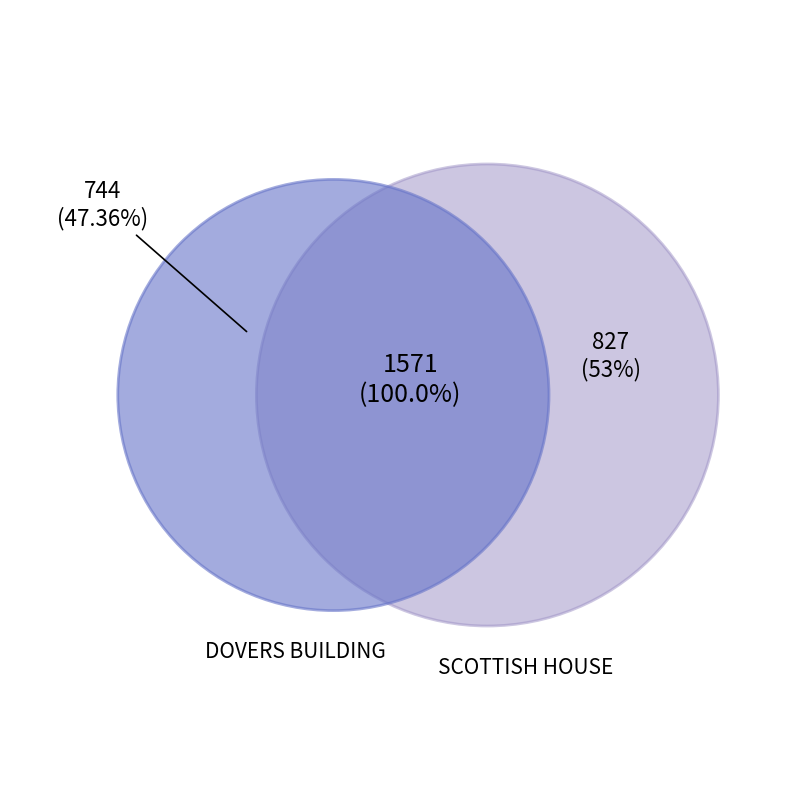

What is the change in value from DOVERS BUILDING to SCOTTISH HOUSE?

+83